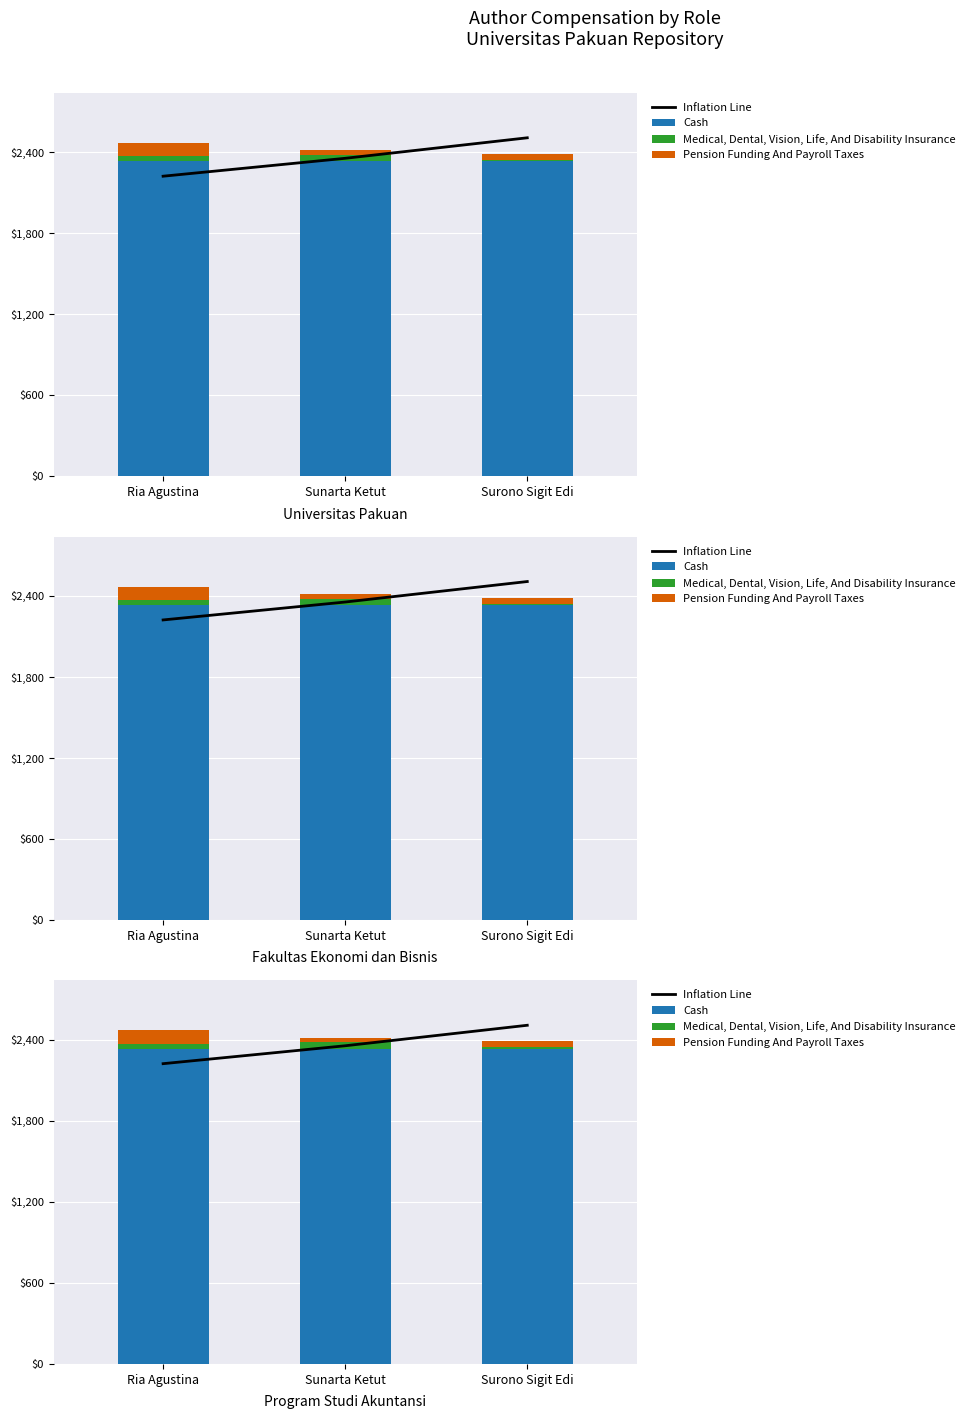

Which series has the largest range (max minus min)?

Inflation Line